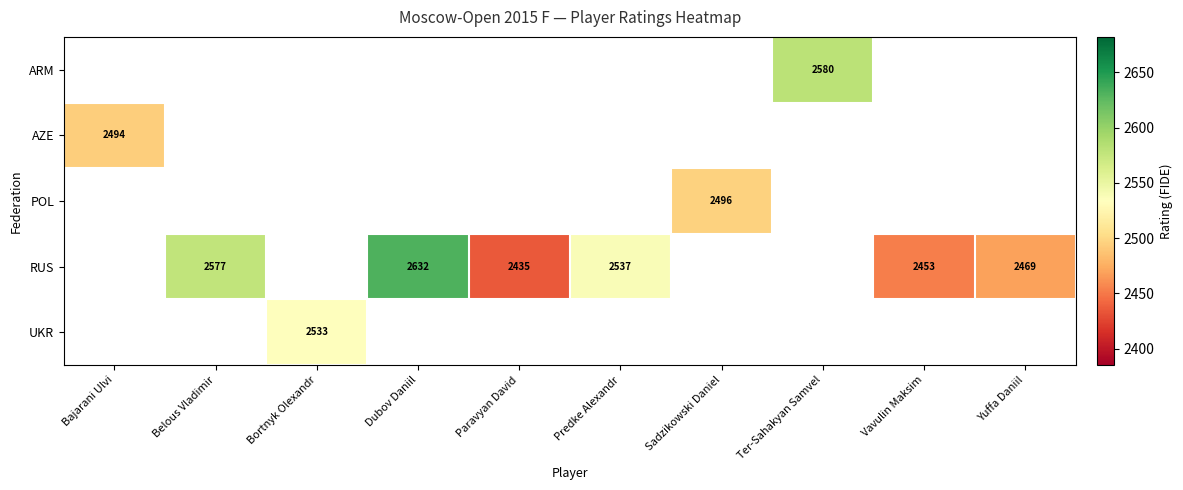

The value of RUS at Predke Alexandr is 2537. True or false?

True